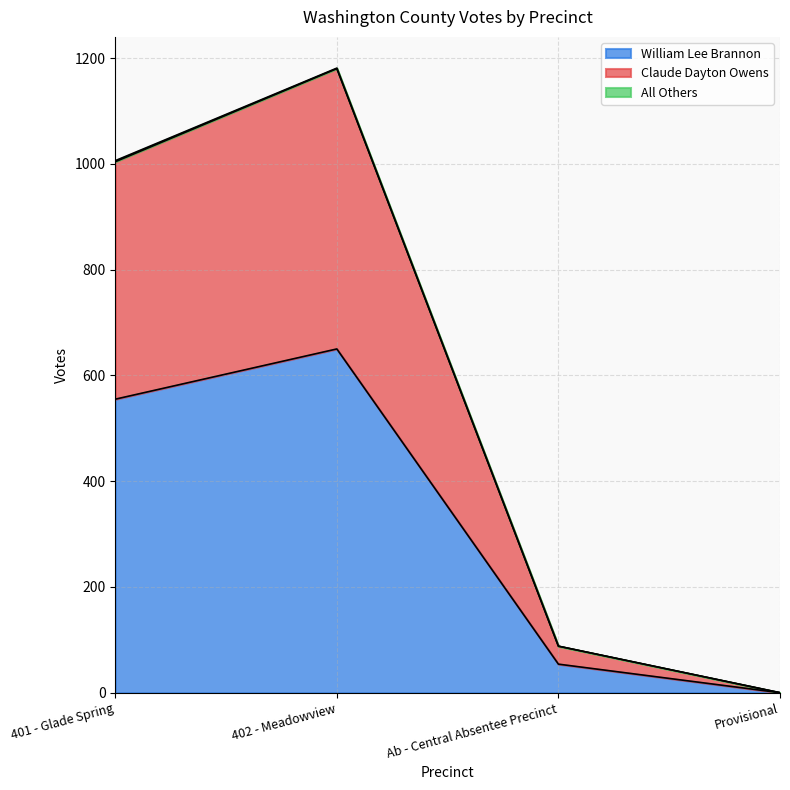

True or false: Claude Dayton Owens has more than 1 points higher than both neighbors.

False